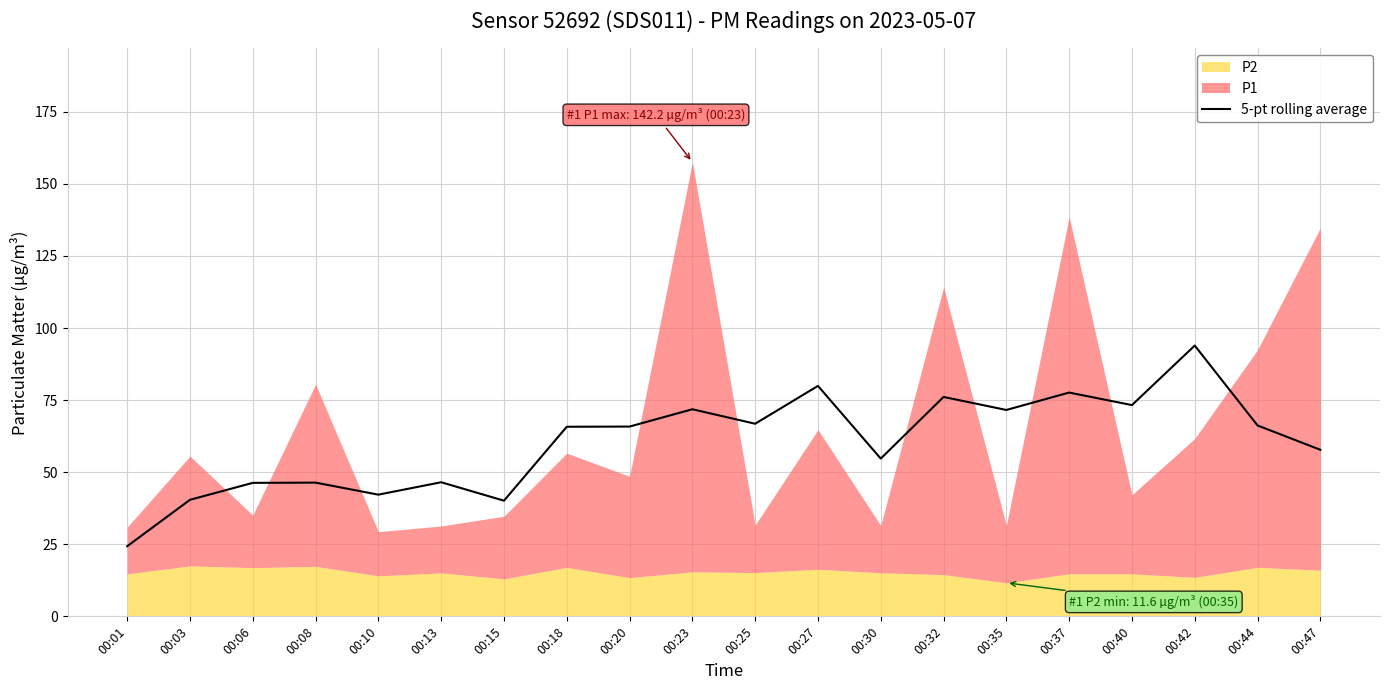

Reading left to right, extract all data points from this chart.

24.3	40.4	46.3	46.4	42.2	46.5	40.1	65.8	65.8	71.8	66.8	79.9	54.7	76.1	71.6	77.6	73.3	93.9	66.2	57.8